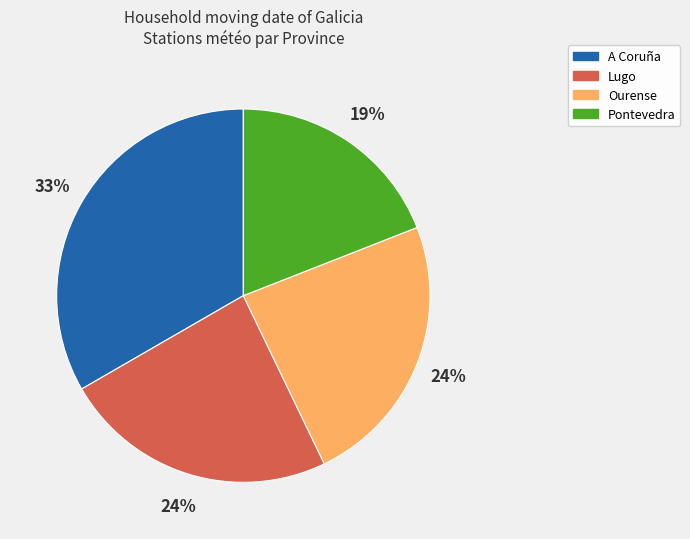

The Ourense slice represents 10% of the pie. True or false?

False